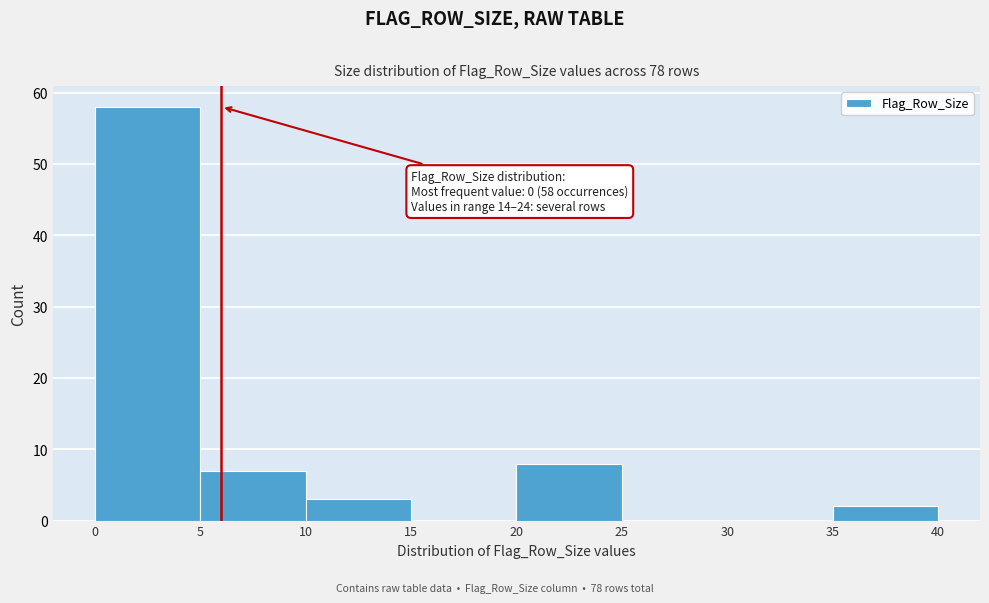

Over which range of the x-axis is the bar tallest?

0 to 5